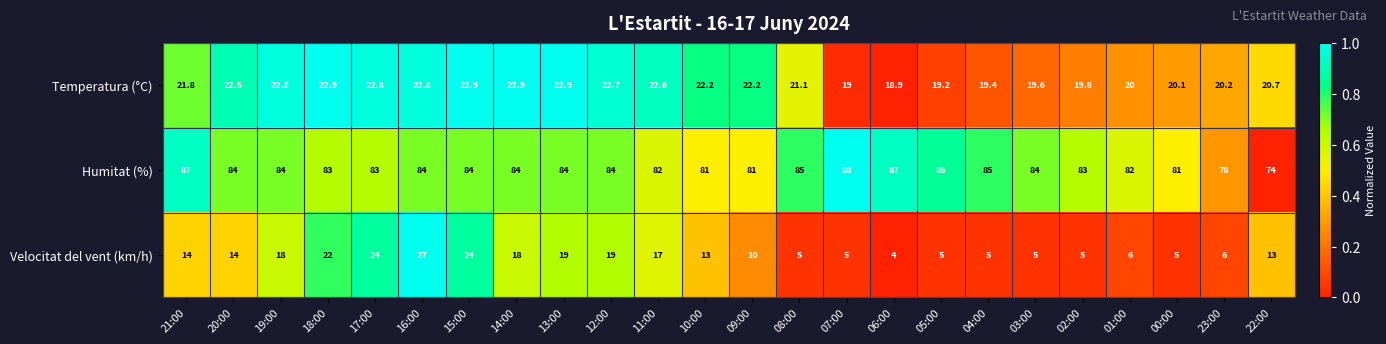

What is the maximum value for Temperatura (°C)?

22.9